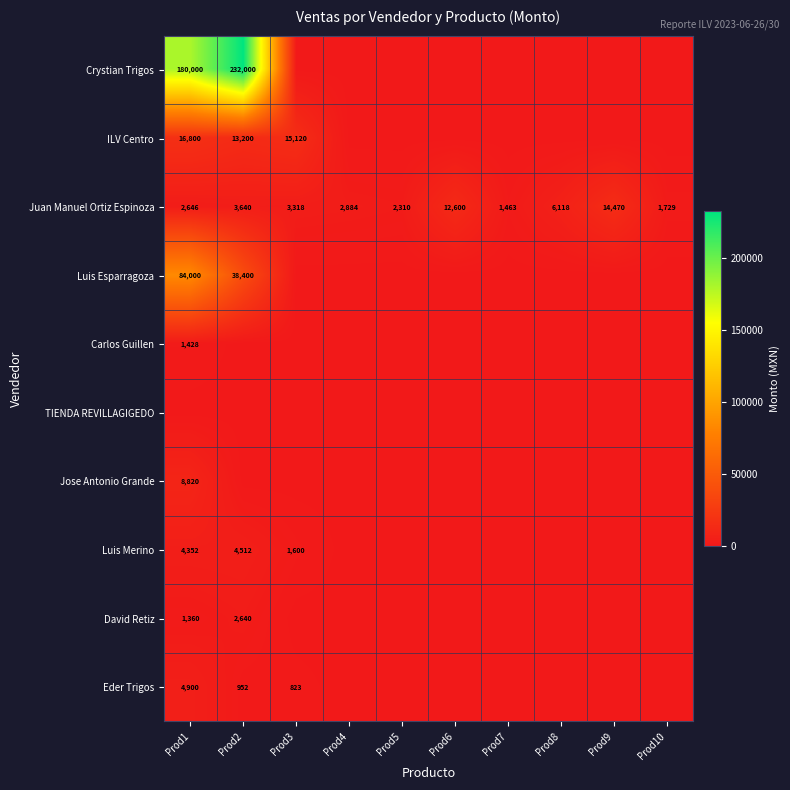

At which label does Juan Manuel Ortiz Espinoza first exceed 3318?

Prod2